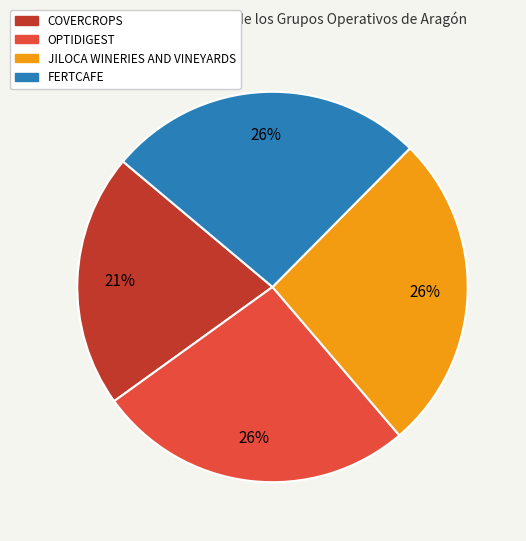

Is the sum of JILOCA WINERIES AND VINEYARDS and FERTCAFE greater than half?

Yes